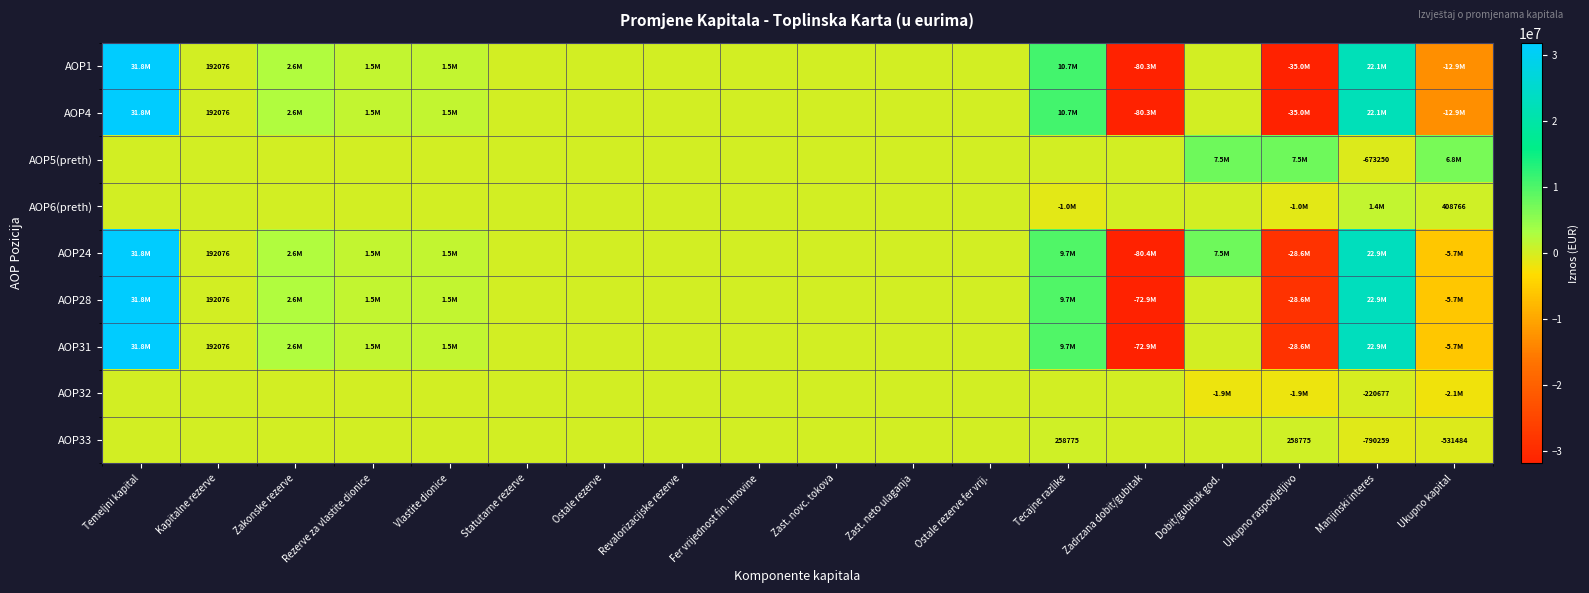

The value of AOP32 at Manjinski interes is -220677. True or false?

True